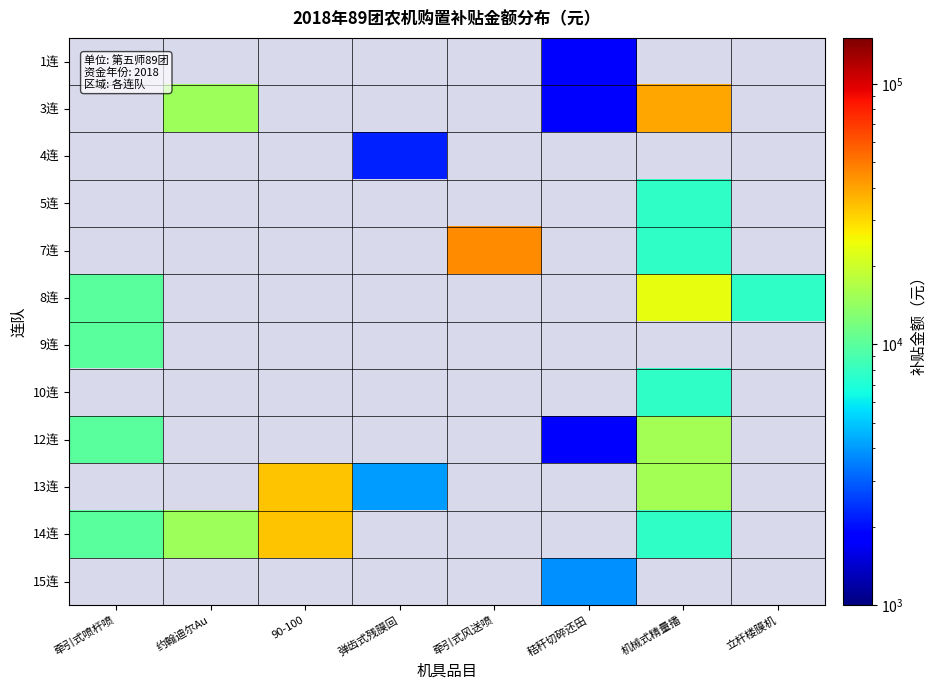

Which category has the lowest value across all series?

秸秆切碎还田